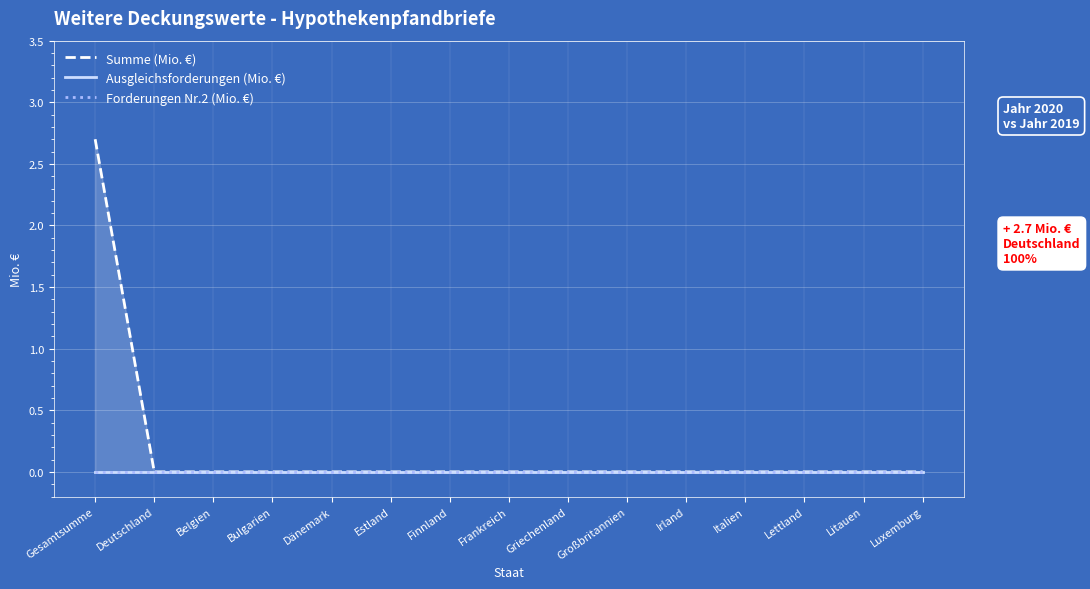

Which series changed the most between Finnland and Großbritannien?

Summe (Mio. €)